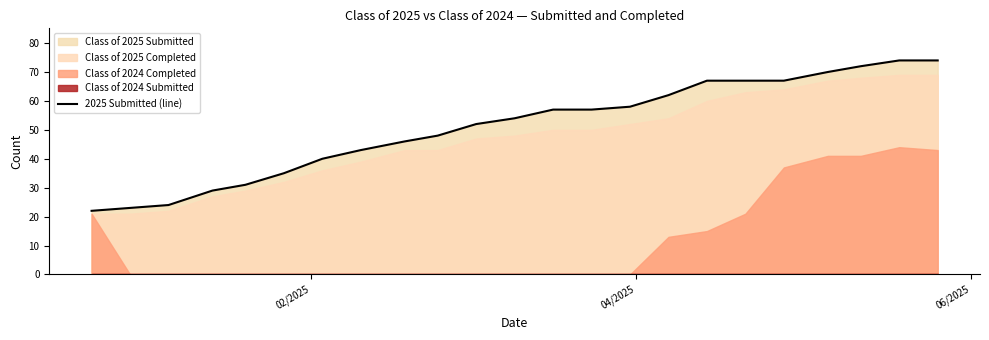

True or false: the data has more than 1 interior local peaks.

False